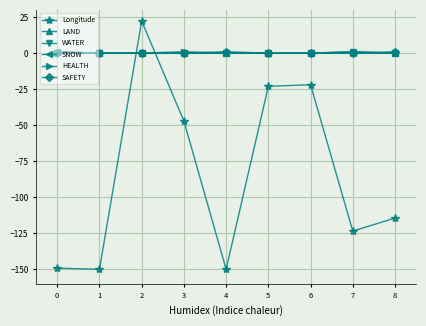

Between 0 and 8, which series saw the biggest shift?

Longitude